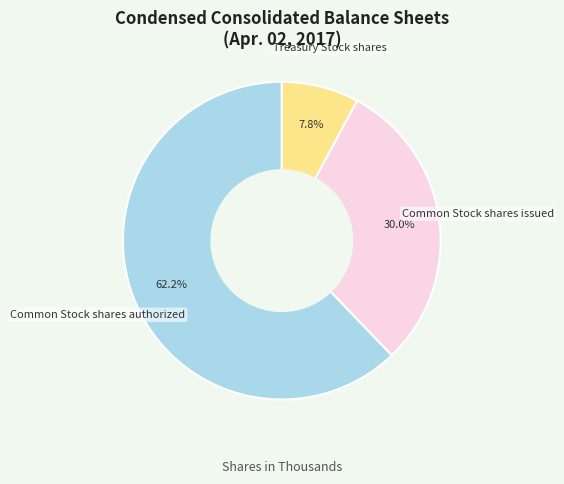

To the nearest percent, what is the average slice percentage?

33%